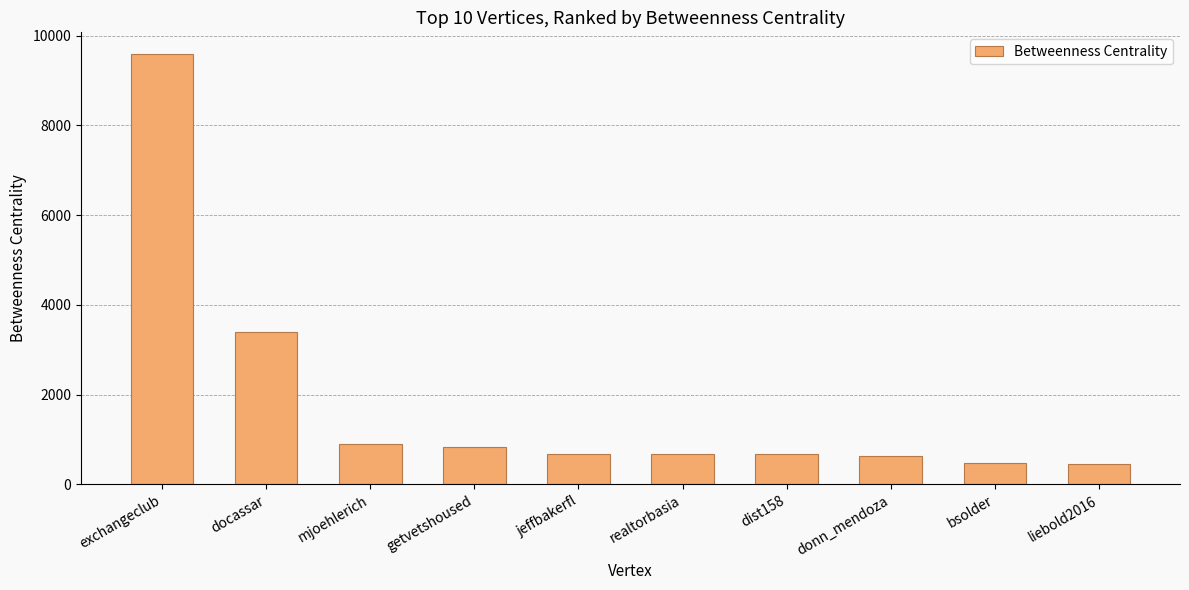

Are the bars horizontal?

No